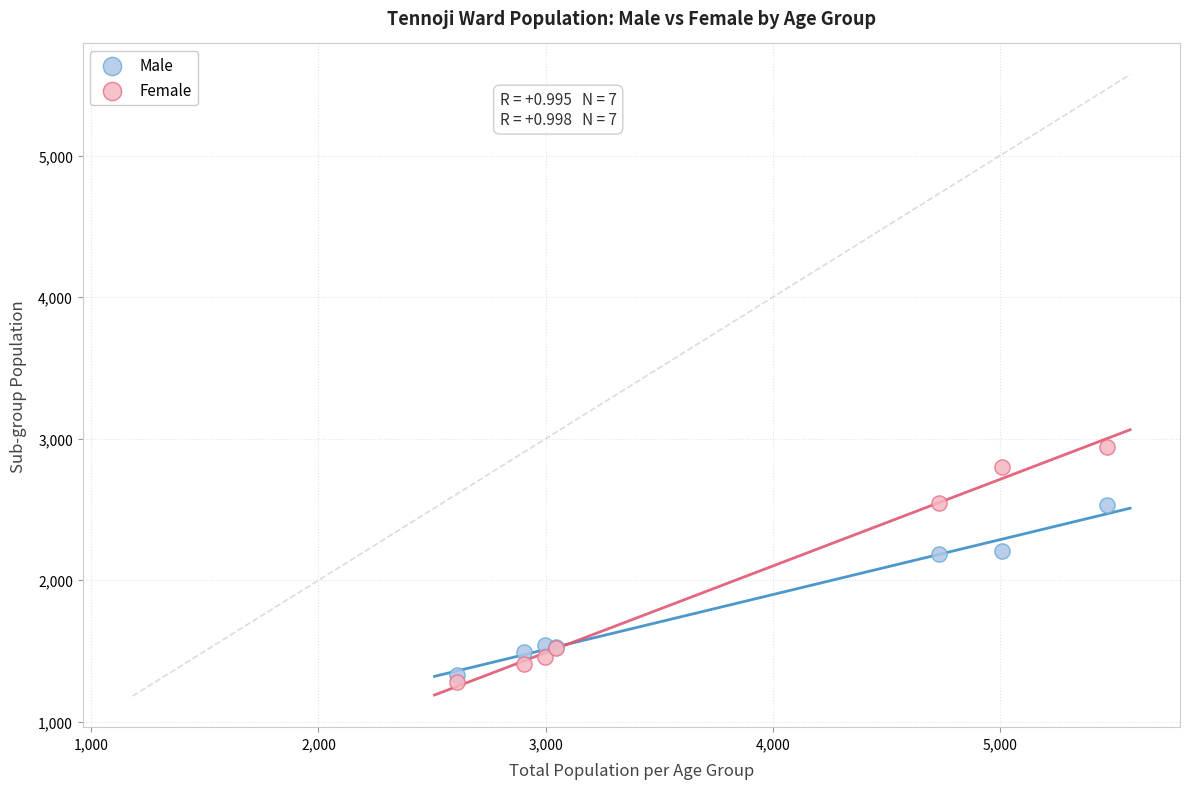

Which series contains the lowest Y value?

Female